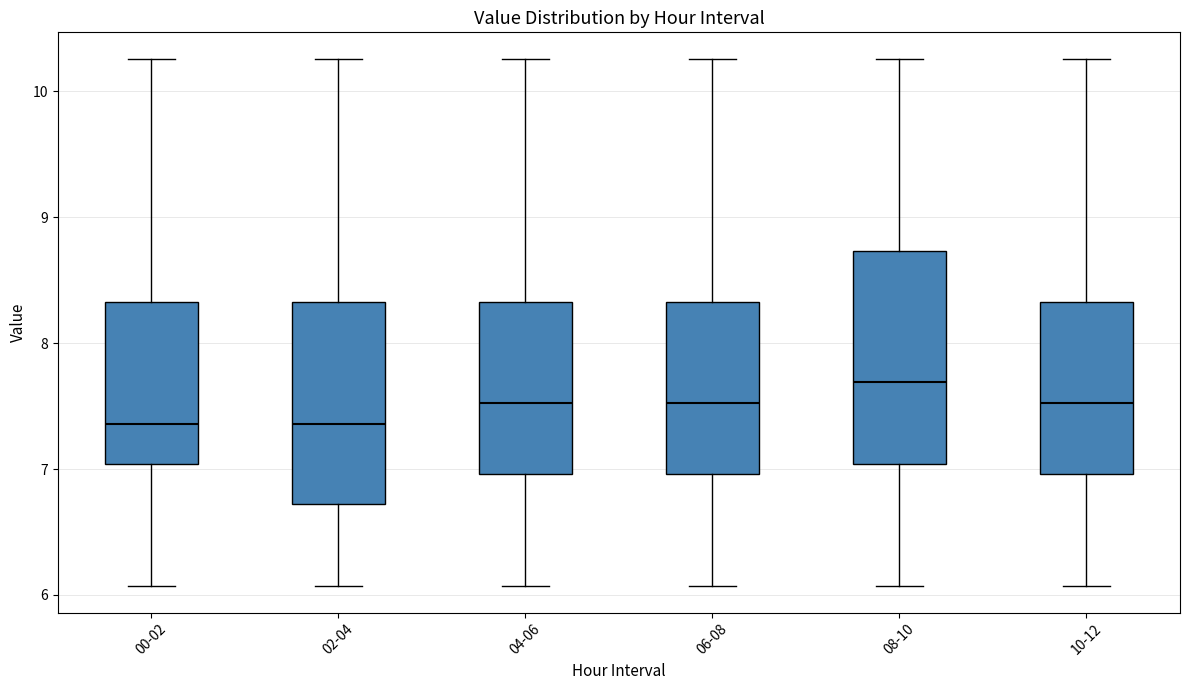

Reading left to right, read every box against the y-axis: the position of its median line, the range the box covers, and the ends of its whiskers. The values are not printed on the chart, so give them approximately, as read against the axis.

00-02: median 7.4, box 7.0 to 8.3, whiskers 6.1 to 10.3
02-04: median 7.4, box 6.7 to 8.3, whiskers 6.1 to 10.3
04-06: median 7.5, box 7.0 to 8.3, whiskers 6.1 to 10.3
06-08: median 7.5, box 7.0 to 8.3, whiskers 6.1 to 10.3
08-10: median 7.7, box 7.0 to 8.7, whiskers 6.1 to 10.3
10-12: median 7.5, box 7.0 to 8.3, whiskers 6.1 to 10.3